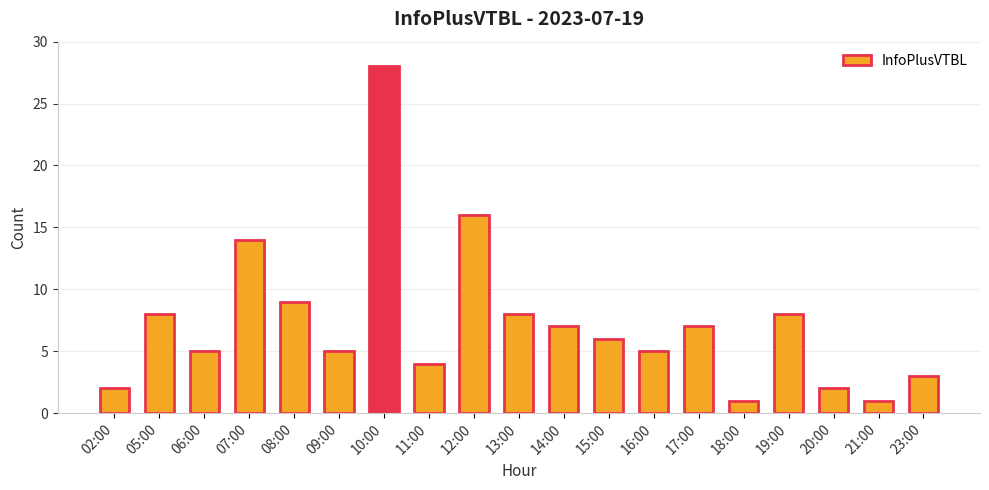

What is the difference between the maximum and minimum values?

27